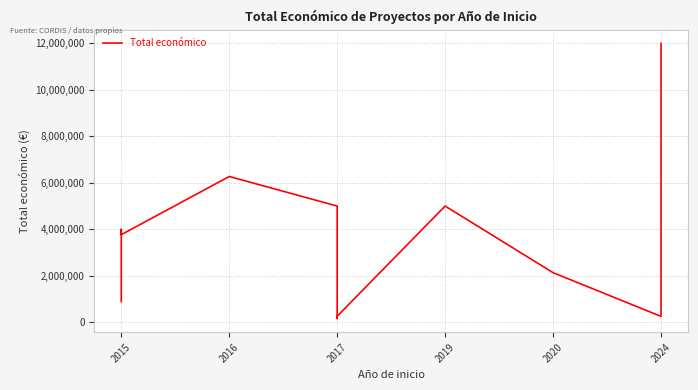

Reading left to right, what are all the values shown in this chart?

895500	3996317	3768012	6267994	4997006	170121	263440	4997945	2136174	257235	11987316